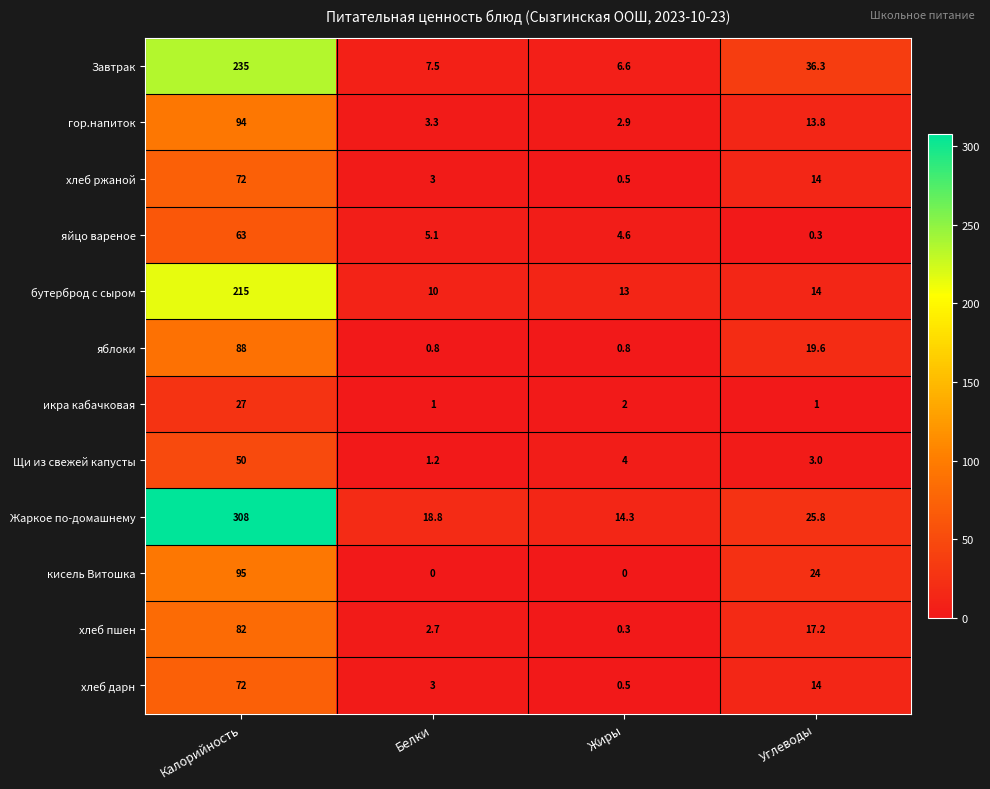

At which category is the sum across all series the highest?

Калорийность